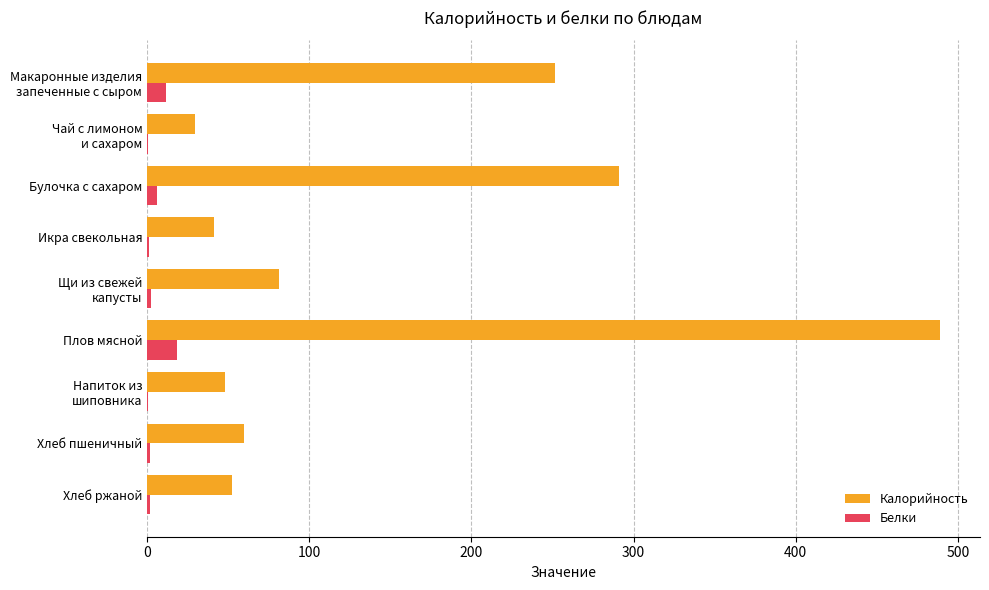

What are all the series names shown in the legend?

Калорийность, Белки